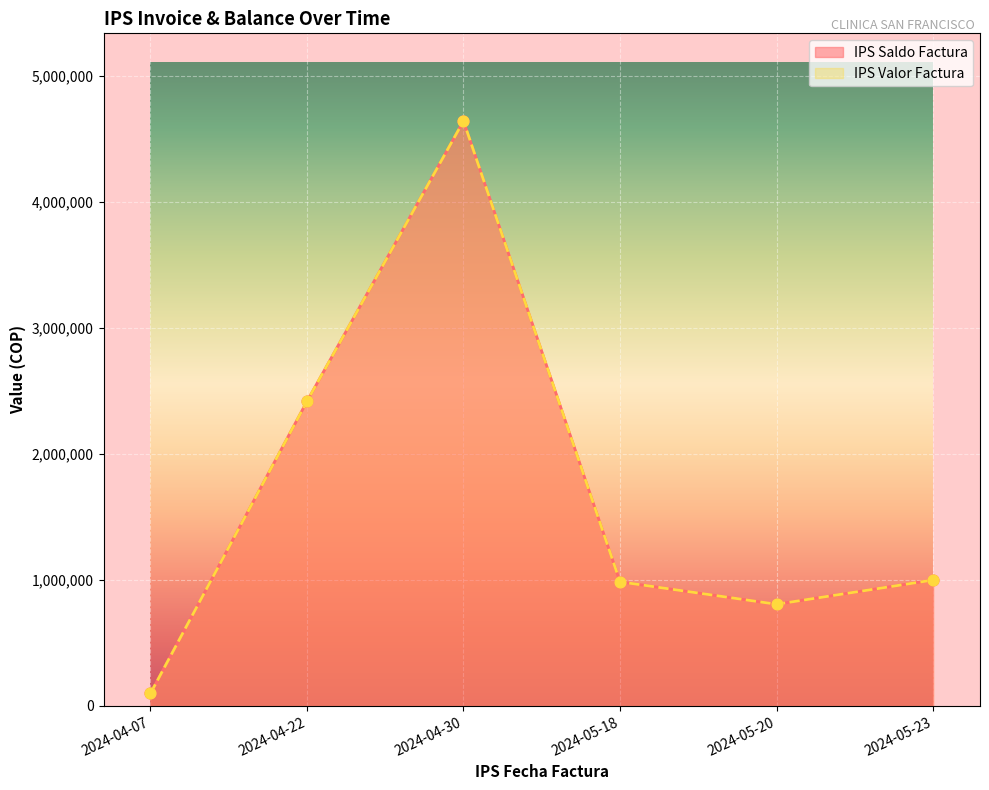

What are all the series names shown in the legend?

IPS Saldo Factura, IPS Valor Factura